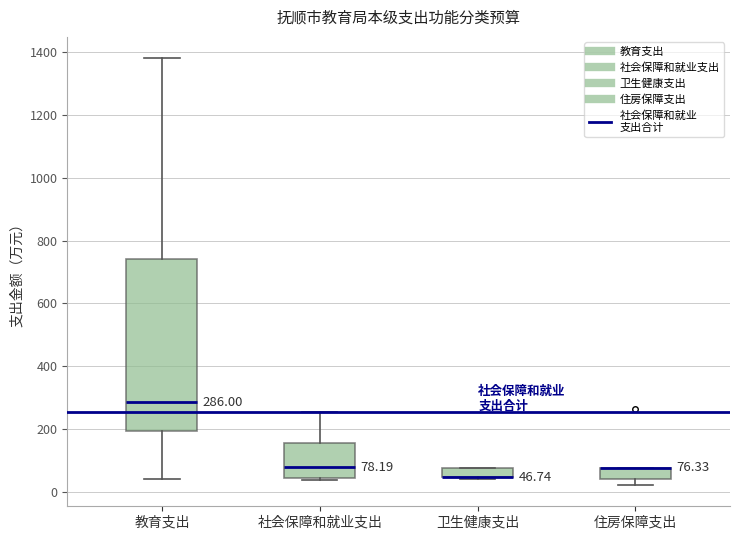

Which box is the tallest, from its lower edge to its upper edge?

教育支出